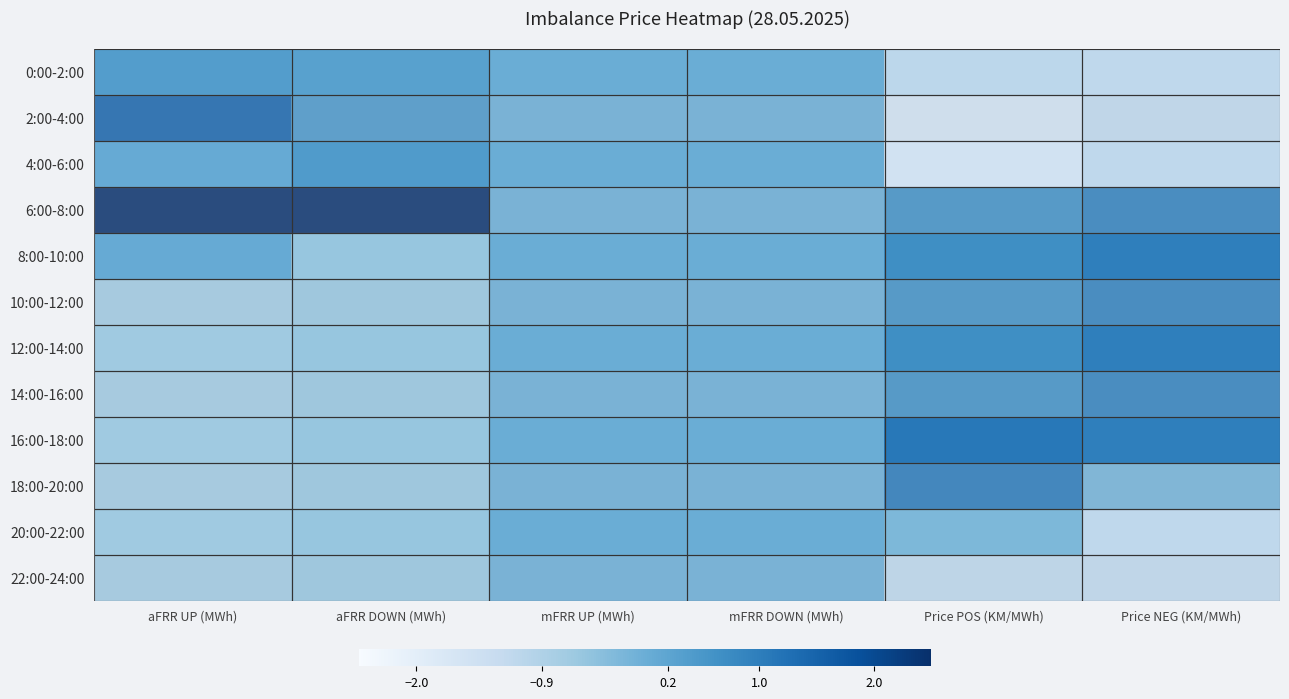

Reading right to left, what are all the values shown in this chart?

0:00-2:00: Price NEG (KM/MWh)=-1.1	Price POS (KM/MWh)=-1.1	mFRR DOWN (MWh)=0.0	mFRR UP (MWh)=0.0	aFRR DOWN (MWh)=0.3	aFRR UP (MWh)=0.4
2:00-4:00: Price NEG (KM/MWh)=-1.1	Price POS (KM/MWh)=-1.6	mFRR DOWN (MWh)=0.0	mFRR UP (MWh)=0.0	aFRR DOWN (MWh)=0.5	aFRR UP (MWh)=1.5
4:00-6:00: Price NEG (KM/MWh)=-1.1	Price POS (KM/MWh)=-1.6	mFRR DOWN (MWh)=0.0	mFRR UP (MWh)=0.0	aFRR DOWN (MWh)=0.4	aFRR UP (MWh)=0.1
6:00-8:00: Price NEG (KM/MWh)=1.0	Price POS (KM/MWh)=0.7	mFRR DOWN (MWh)=0.0	mFRR UP (MWh)=0.0	aFRR DOWN (MWh)=3.0	aFRR UP (MWh)=2.6
8:00-10:00: Price NEG (KM/MWh)=1.0	Price POS (KM/MWh)=0.7	mFRR DOWN (MWh)=0.0	mFRR UP (MWh)=0.0	aFRR DOWN (MWh)=-0.5	aFRR UP (MWh)=0.1
10:00-12:00: Price NEG (KM/MWh)=1.0	Price POS (KM/MWh)=0.7	mFRR DOWN (MWh)=0.0	mFRR UP (MWh)=0.0	aFRR DOWN (MWh)=-0.5	aFRR UP (MWh)=-0.7
12:00-14:00: Price NEG (KM/MWh)=1.0	Price POS (KM/MWh)=0.7	mFRR DOWN (MWh)=0.0	mFRR UP (MWh)=0.0	aFRR DOWN (MWh)=-0.5	aFRR UP (MWh)=-0.7
14:00-16:00: Price NEG (KM/MWh)=1.0	Price POS (KM/MWh)=0.7	mFRR DOWN (MWh)=0.0	mFRR UP (MWh)=0.0	aFRR DOWN (MWh)=-0.5	aFRR UP (MWh)=-0.7
16:00-18:00: Price NEG (KM/MWh)=1.0	Price POS (KM/MWh)=1.1	mFRR DOWN (MWh)=0.0	mFRR UP (MWh)=0.0	aFRR DOWN (MWh)=-0.5	aFRR UP (MWh)=-0.7
18:00-20:00: Price NEG (KM/MWh)=-0.1	Price POS (KM/MWh)=1.1	mFRR DOWN (MWh)=0.0	mFRR UP (MWh)=0.0	aFRR DOWN (MWh)=-0.5	aFRR UP (MWh)=-0.7
20:00-22:00: Price NEG (KM/MWh)=-1.1	Price POS (KM/MWh)=-0.2	mFRR DOWN (MWh)=0.0	mFRR UP (MWh)=0.0	aFRR DOWN (MWh)=-0.5	aFRR UP (MWh)=-0.7
22:00-24:00: Price NEG (KM/MWh)=-1.1	Price POS (KM/MWh)=-1.1	mFRR DOWN (MWh)=0.0	mFRR UP (MWh)=0.0	aFRR DOWN (MWh)=-0.5	aFRR UP (MWh)=-0.7